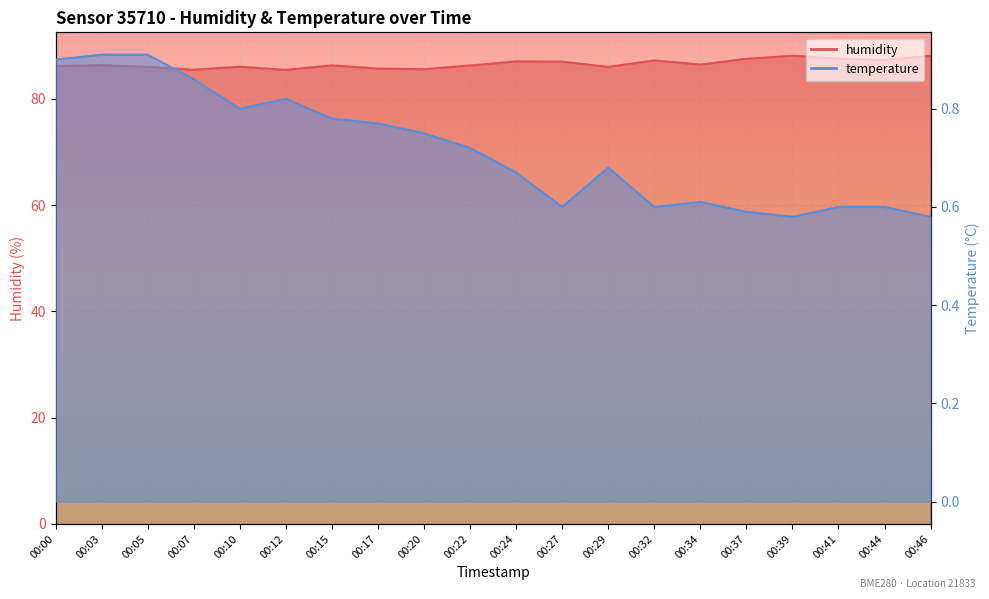

List the series in order of their peak value, highest first.

humidity, temperature